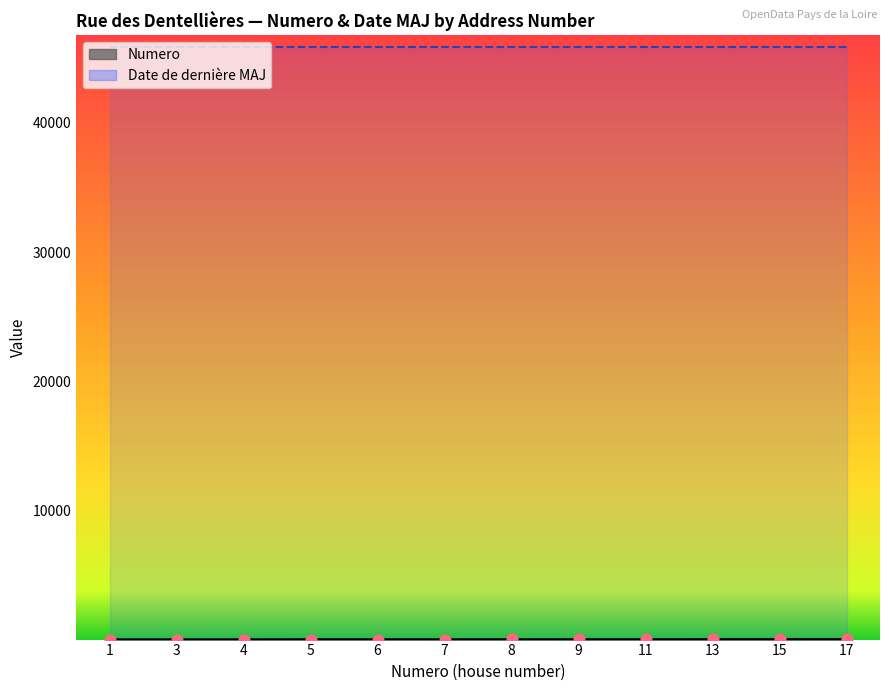

What is the ratio of the value at 7 to the value at 1?

7.0